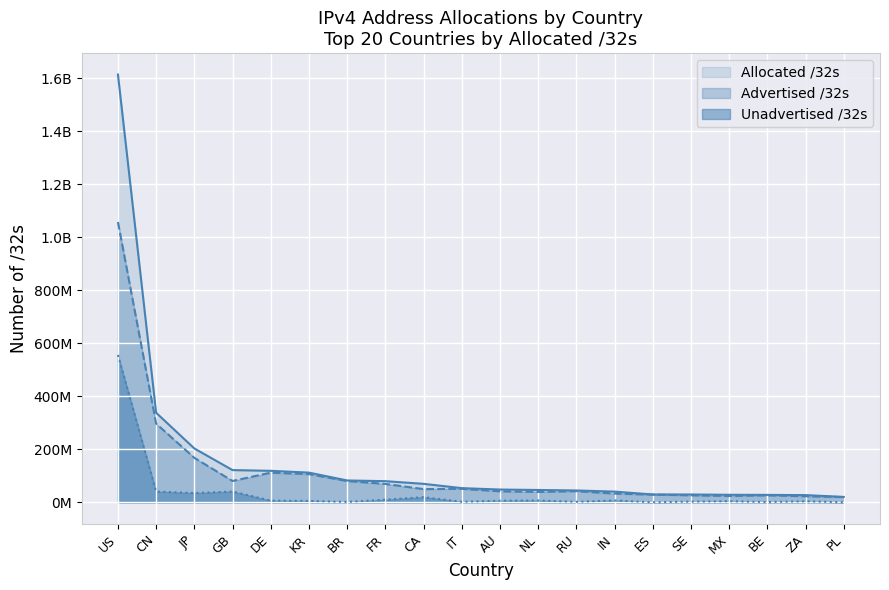

True or false: Unadvertised /32s and Allocated /32s intersect in this chart.

False